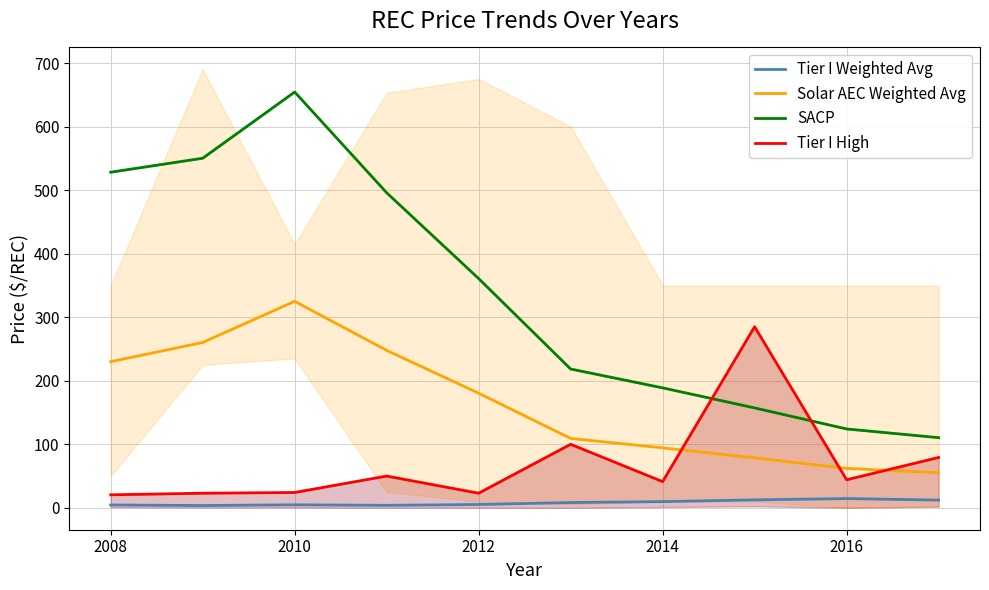

At which category is the sum across all series the highest?

2010